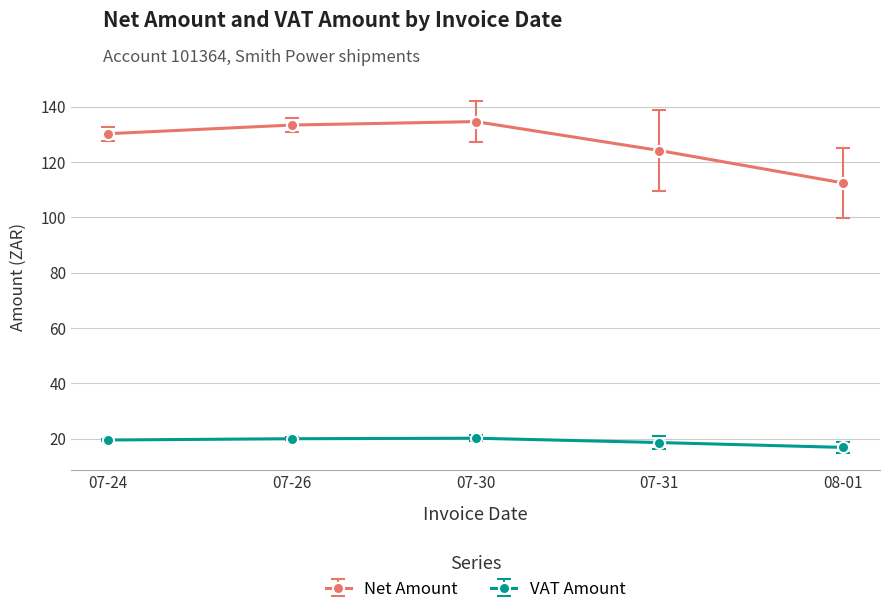

Which series has the widest spread of values?

Net Amount